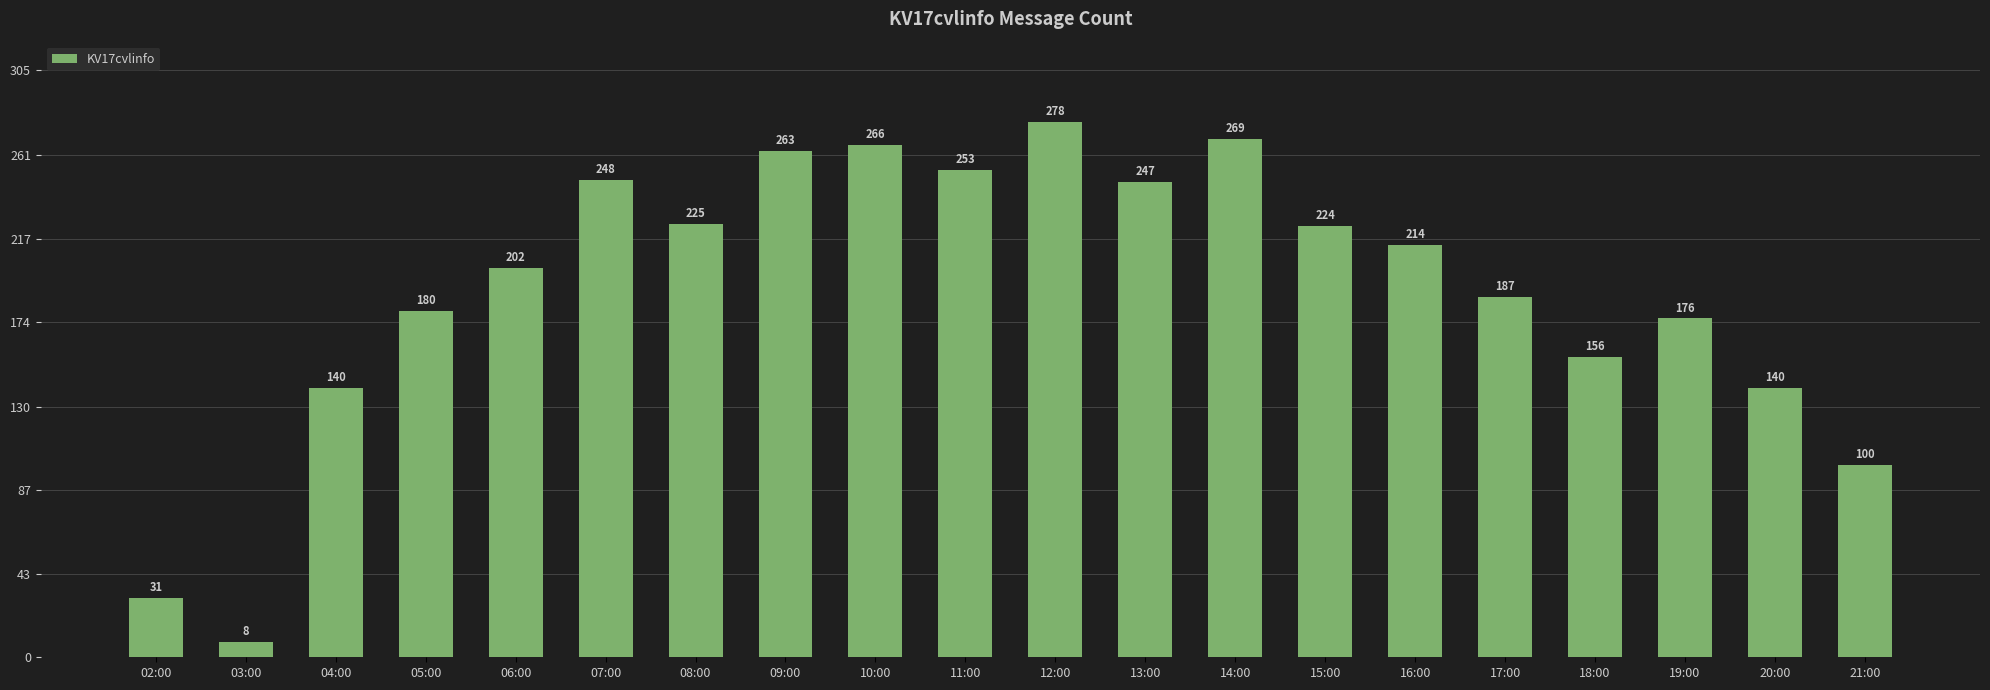

The value at 19:00 is 176. True or false?

True